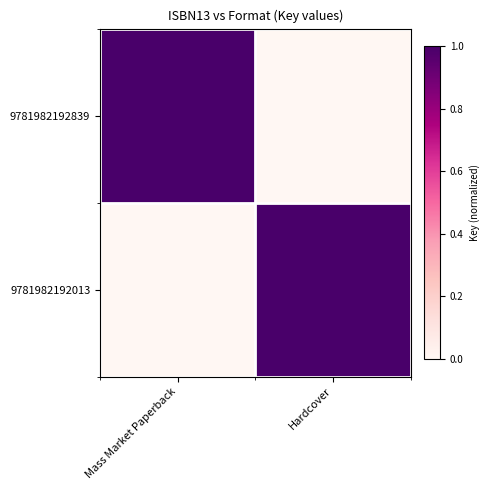

At how many categories does at least one series exceed 0?

2